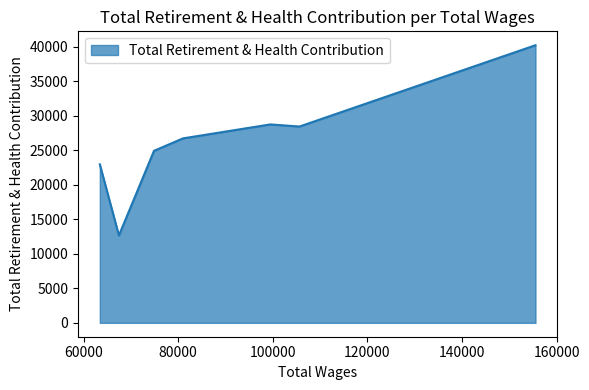

What is the difference between the maximum and minimum values?

27574